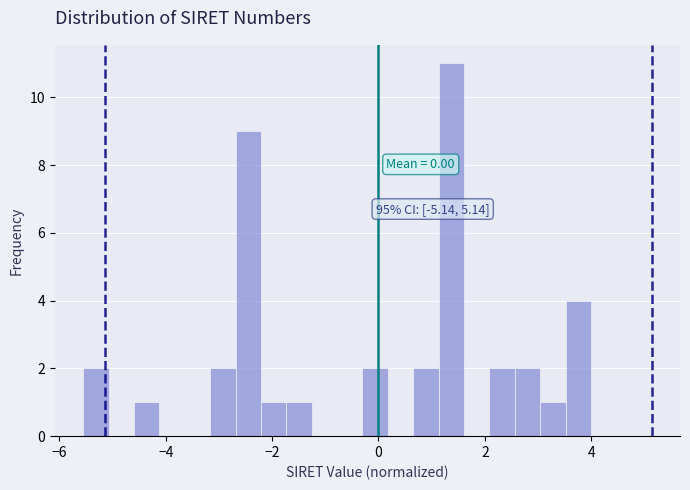

Read against the x-axis, roughly where is the centre of the tallest bar?

1.4